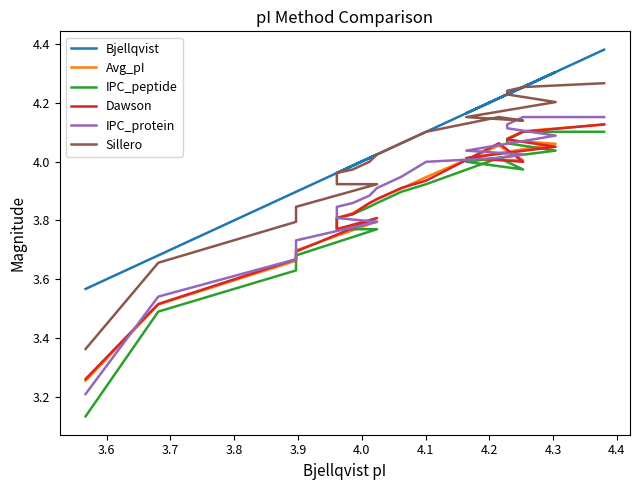

Which series has the largest total across all categories?

Bjellqvist